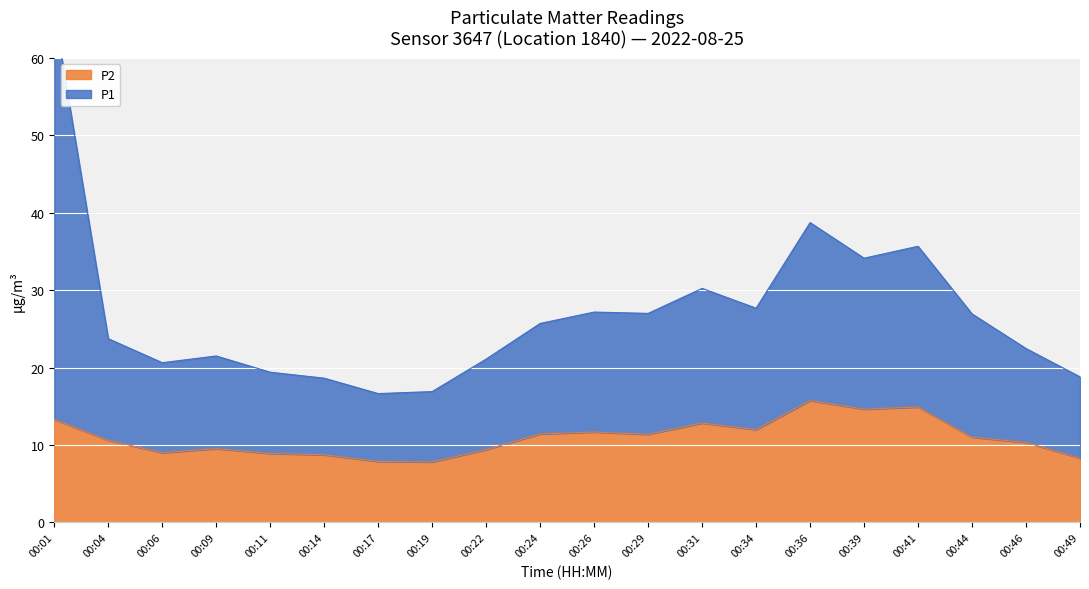

How many lines are shown in the chart?

2